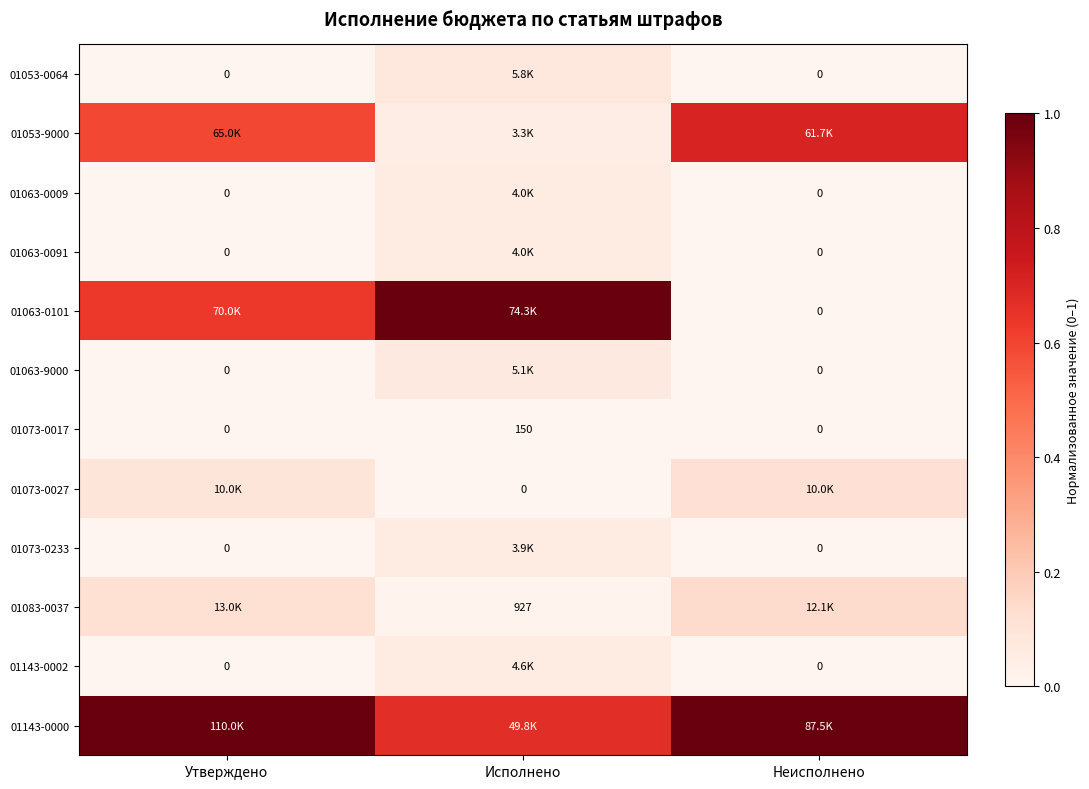

Is the value of 01073-0017 at Исполнено greater than the value of 01053-0064 at Утверждено?

Yes